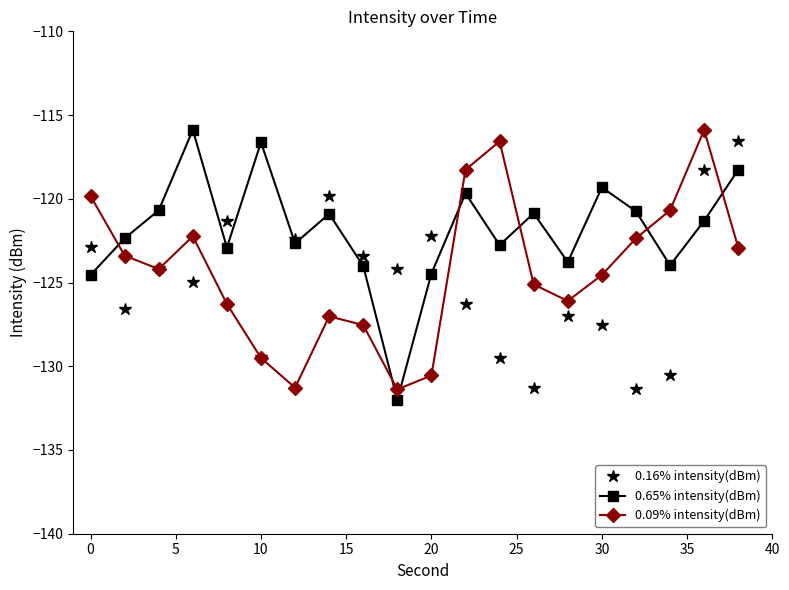

Rank the series by their average value, from highest to lowest.

0.65% intensity(dBm), 0.09% intensity(dBm), 0.16% intensity(dBm)